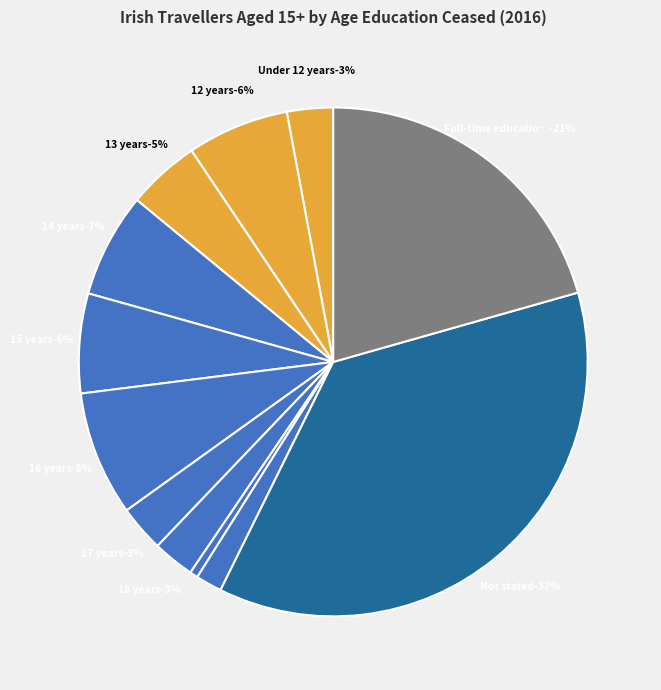

How many segments does this pie chart have?

12